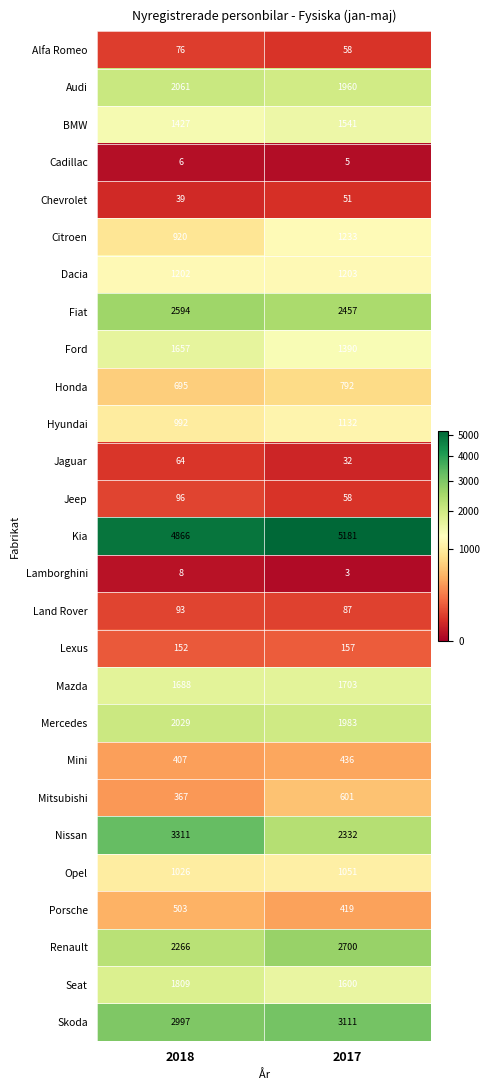

What is the greatest value displayed?

5181